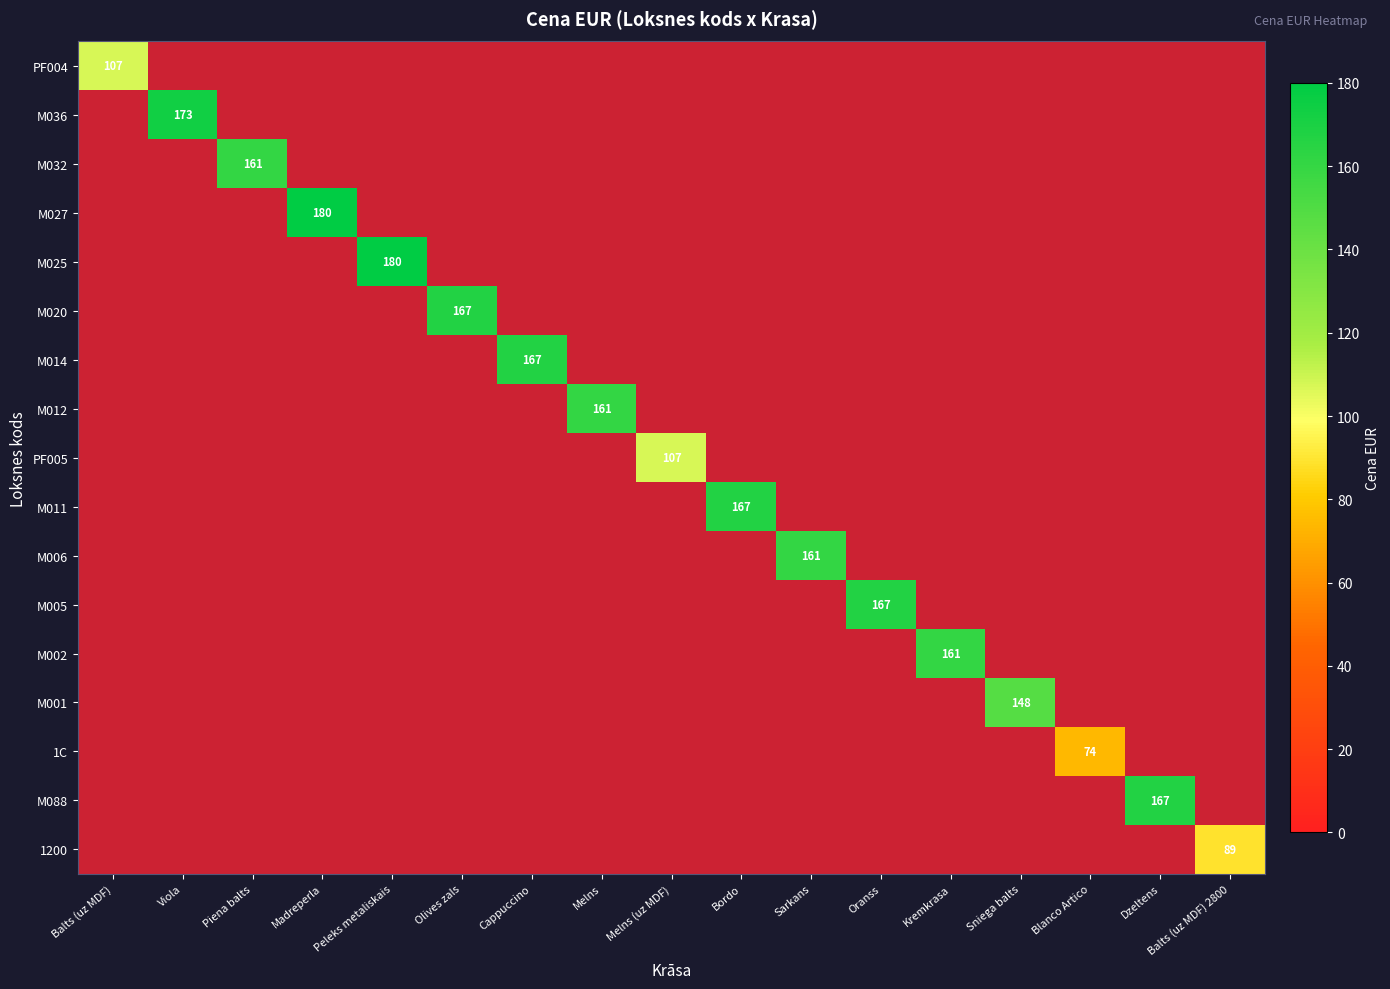

Is the value of M005 at Balts (uz MDF) greater than the value of M020 at Madreperla?

No